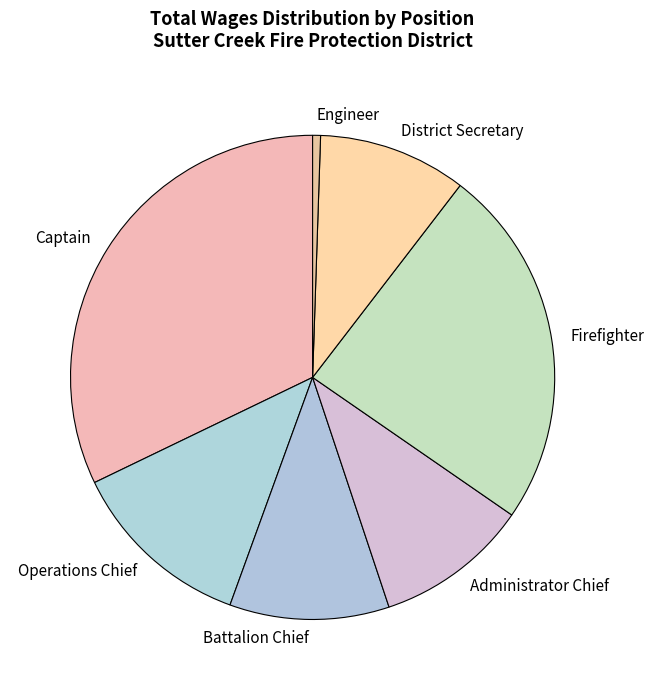

To the nearest percent, what portion does Operations Chief represent?

12%